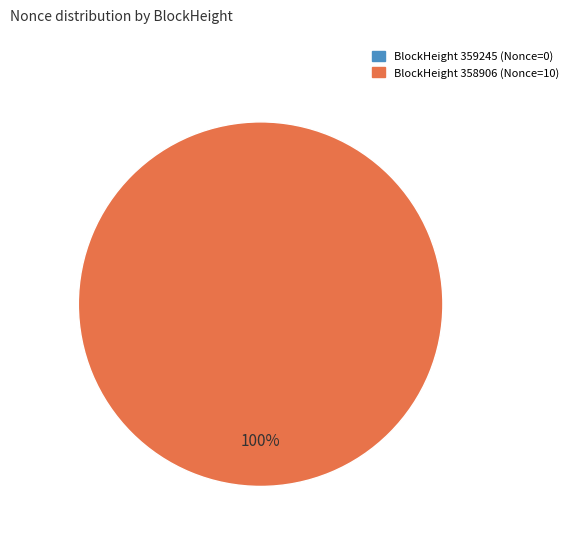

What percentage do 359245 and 358906 together represent?

100.0%